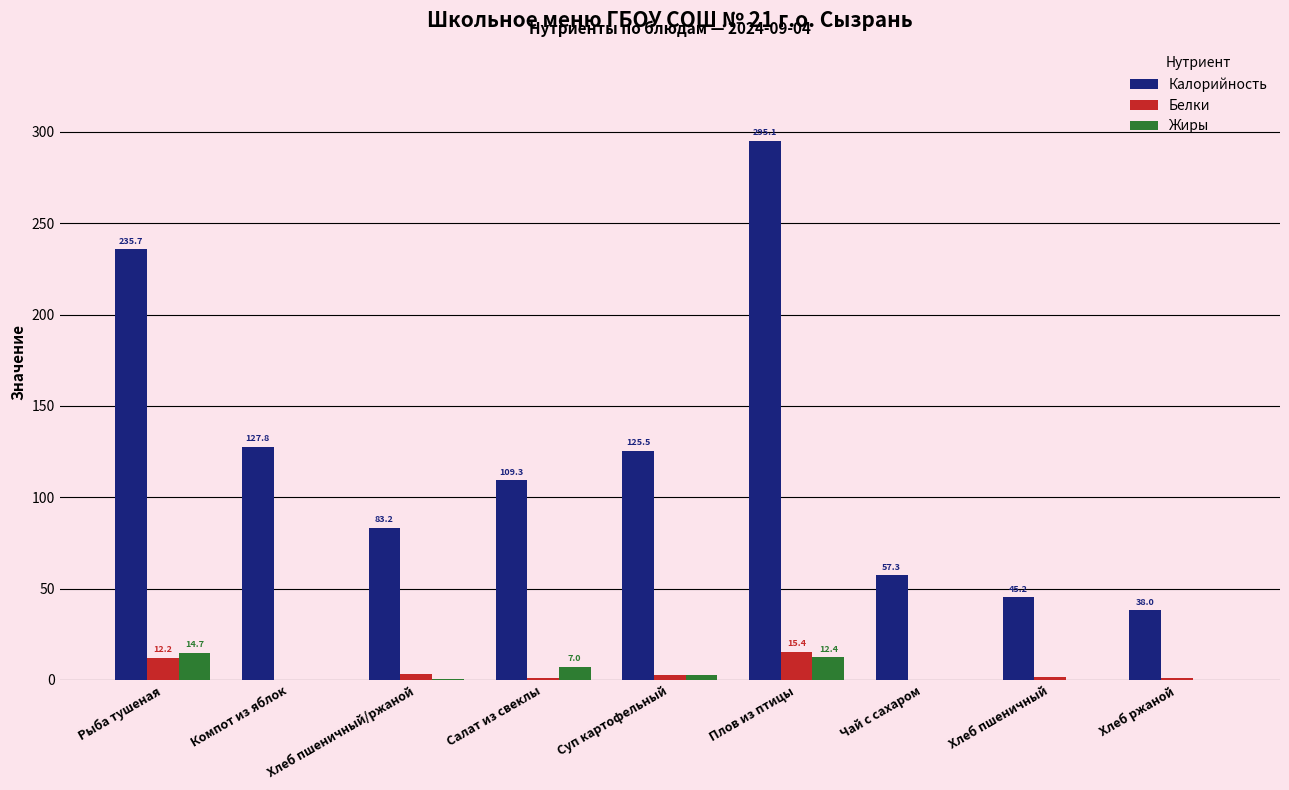

What is the sum of the Калорийность values at Салат из свеклы and Чай с сахаром?

166.6